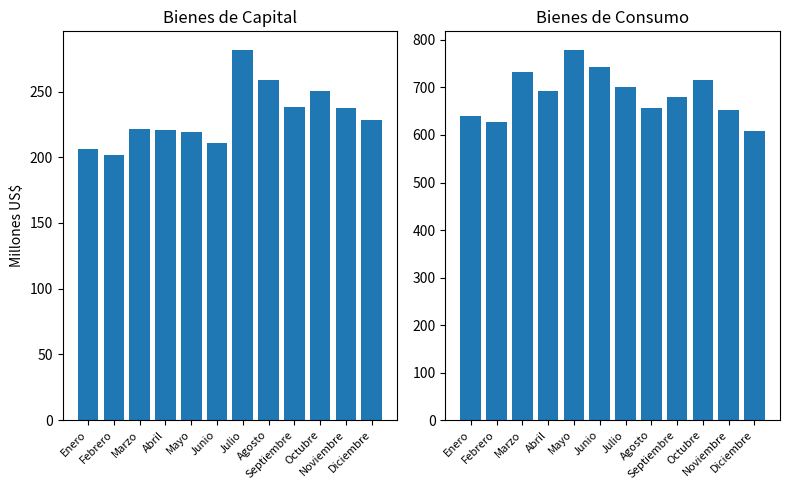

The value of Bienes de Consumo at Octubre is 716.6. True or false?

True